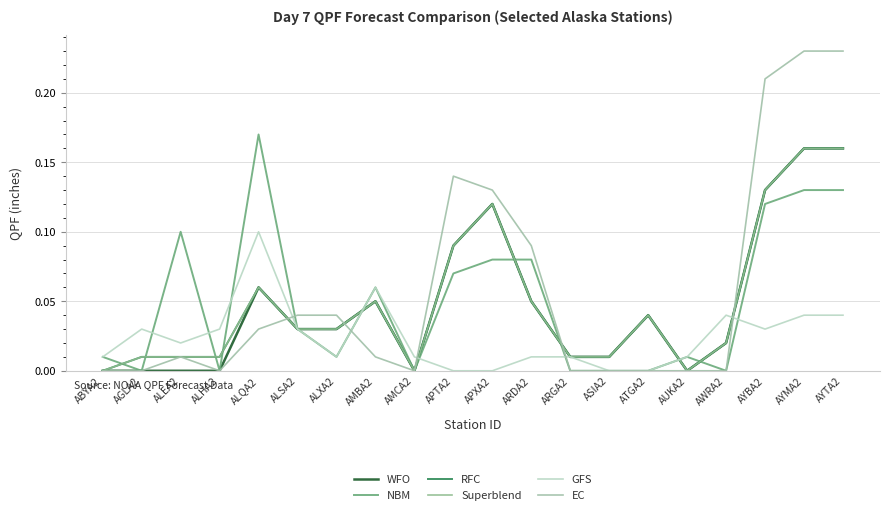

At which label is RFC closest to 0?

ABYA2